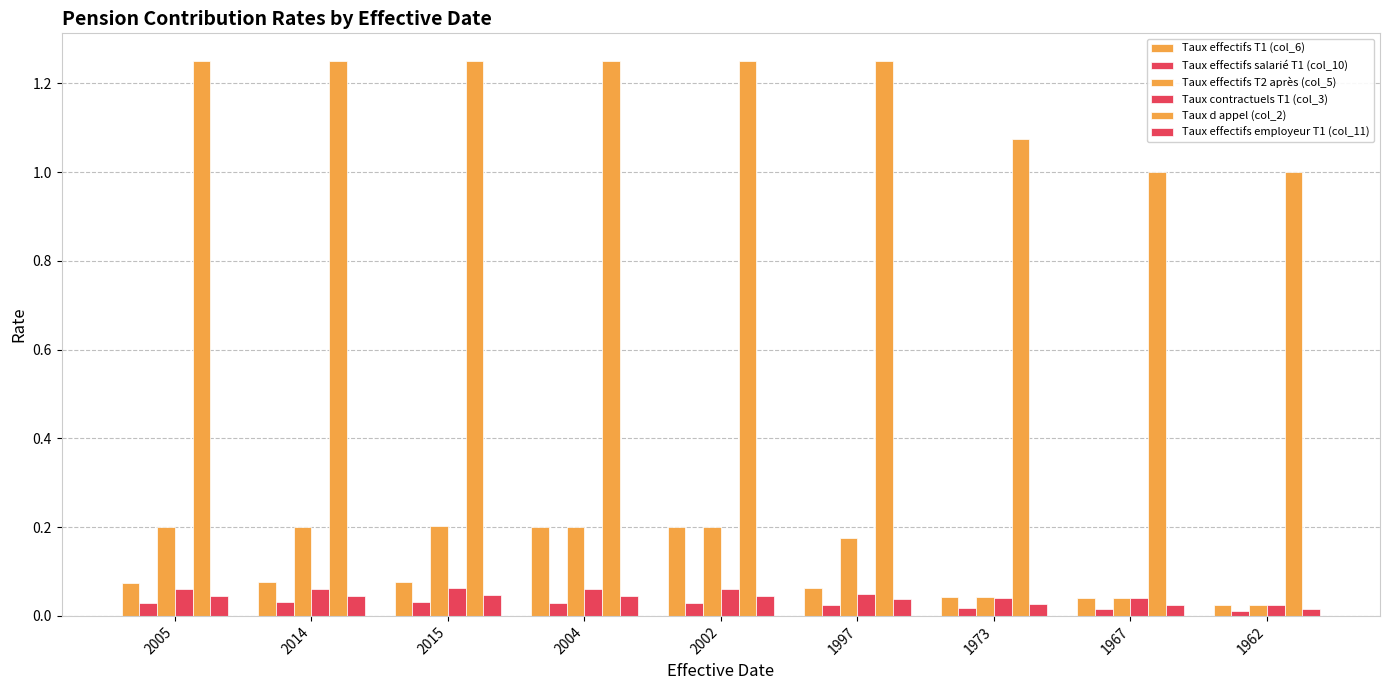

At which category is the sum across all series the highest?

2004